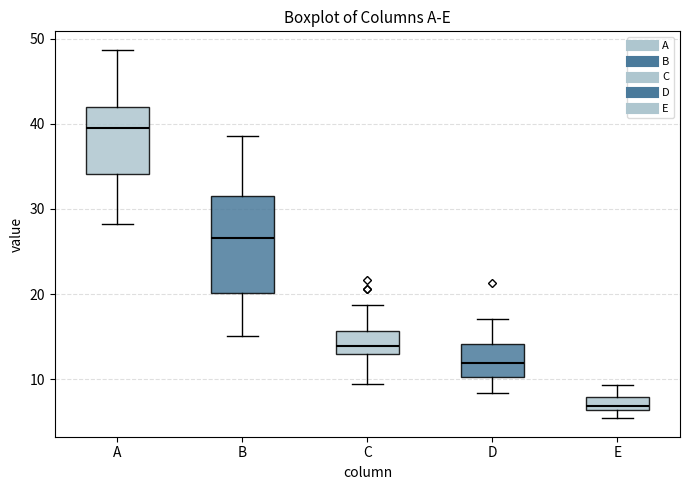

Reading left to right, transcribe this box plot: for each box, give where its median line is, the range the box spans, and where its two whiskers end, as read against the y-axis. The values are not printed on the chart, so give them approximately, as read against the axis.

A: median 40, box 34 to 42, whiskers 28 to 49
B: median 27, box 20 to 32, whiskers 15 to 39
C: median 14, box 13 to 16, whiskers 9 to 19
D: median 12, box 10 to 14, whiskers 8 to 17
E: median 7, box 6 to 8, whiskers 5 to 9